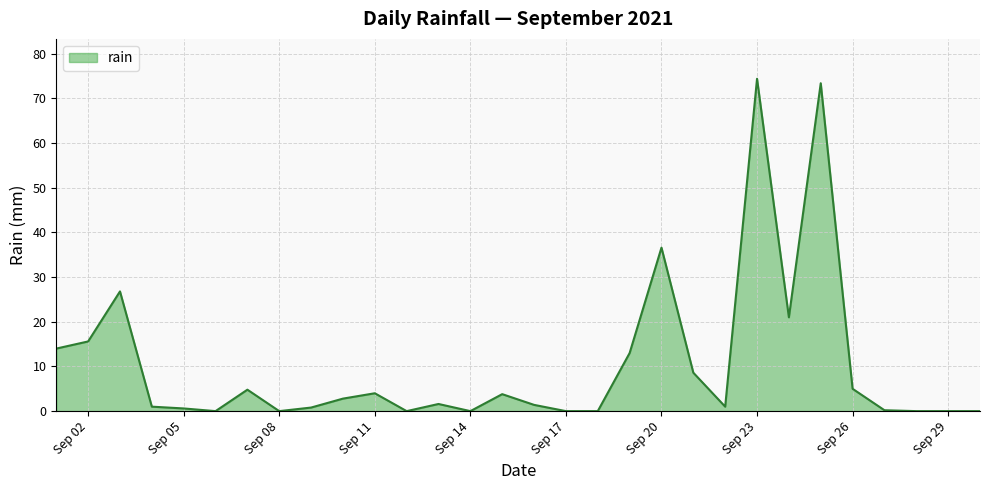

What is the difference between the maximum and minimum values?

74.4